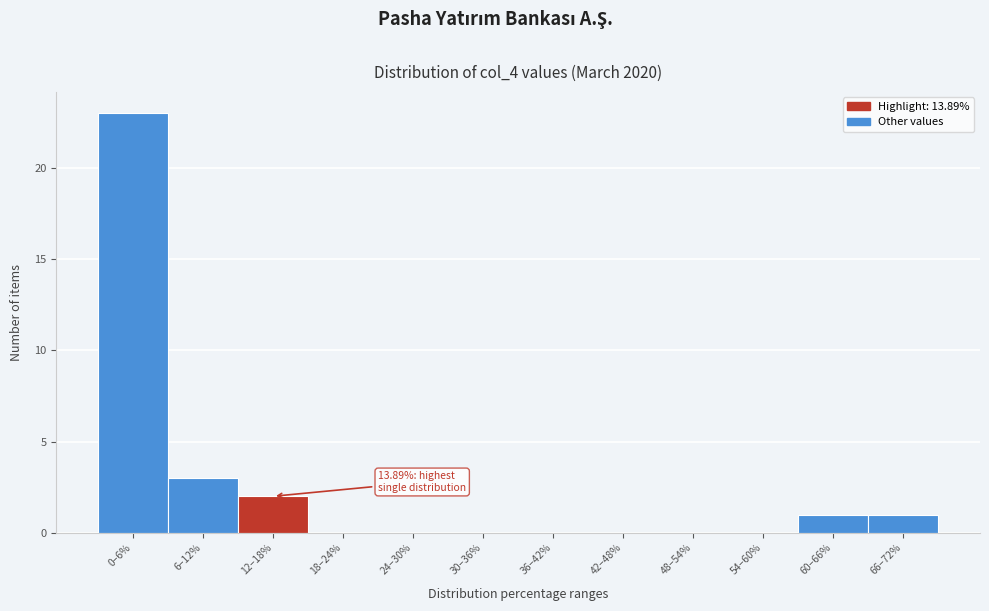

Reading left to right, what are all the values shown in this chart?

0–6%=23	6–12%=3	12–18%=2	18–24%=0	24–30%=0	30–36%=0	36–42%=0	42–48%=0	48–54%=0	54–60%=0	60–66%=1	66–72%=1